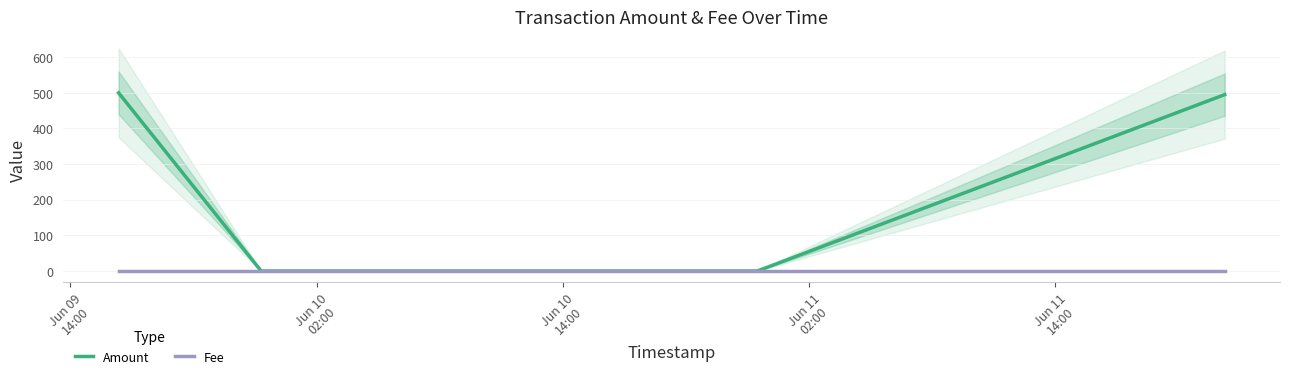

What is the greatest value displayed?

500